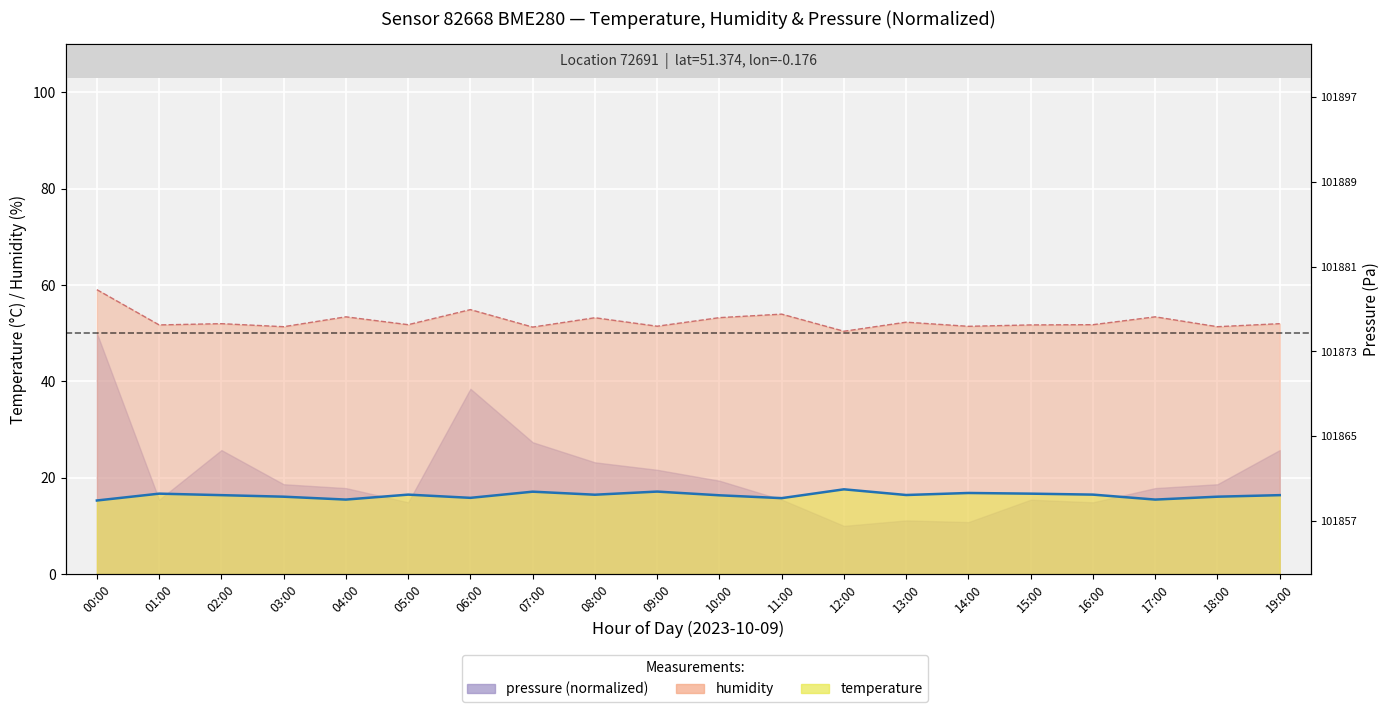

Which label corresponds to the smallest value in the chart?

12:00